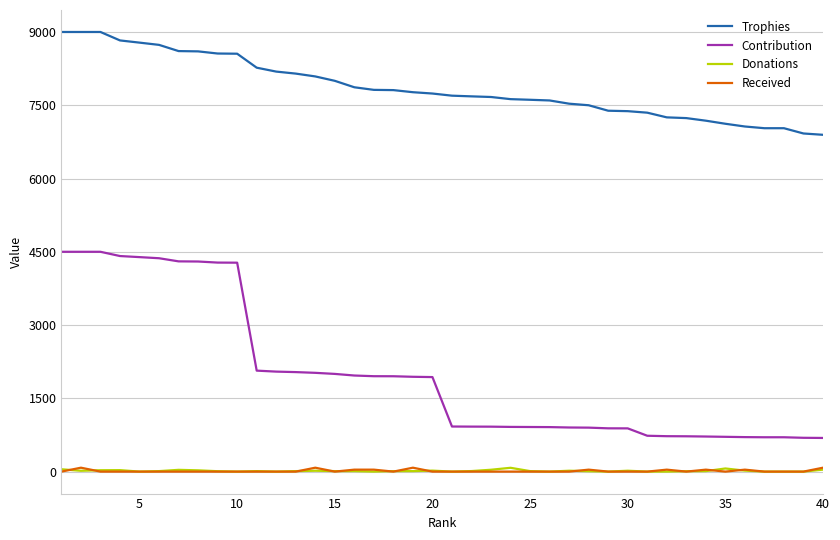

Which series has the largest range (max minus min)?

Contribution